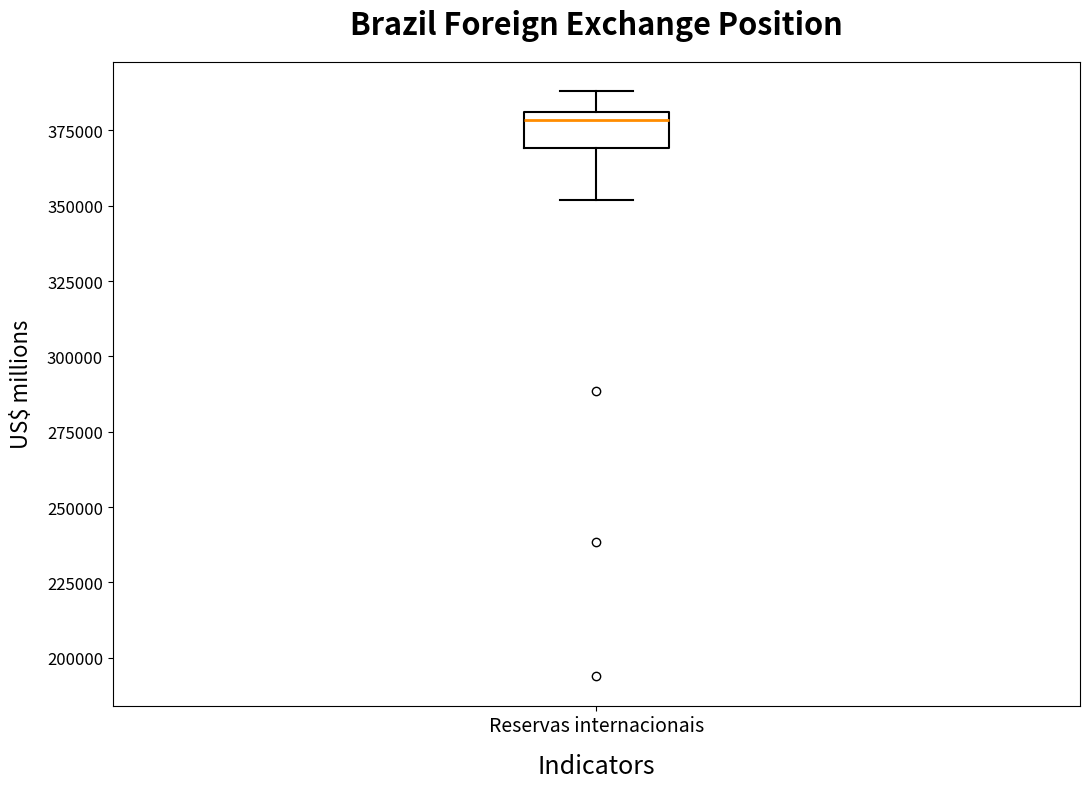

Read this box plot against the y-axis: the position of the median line, the range covered by the box, and the ends of both whiskers. The values are not printed on the chart, so give them approximately, as read against the axis.

median 380000 (just below the box's upper edge), box 370000 to 380000, whiskers 350000 to 390000